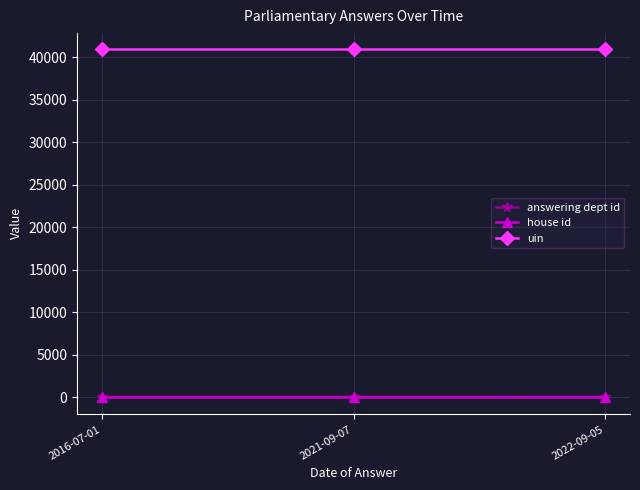

What are all the series names shown in the legend?

answering dept id, house id, uin